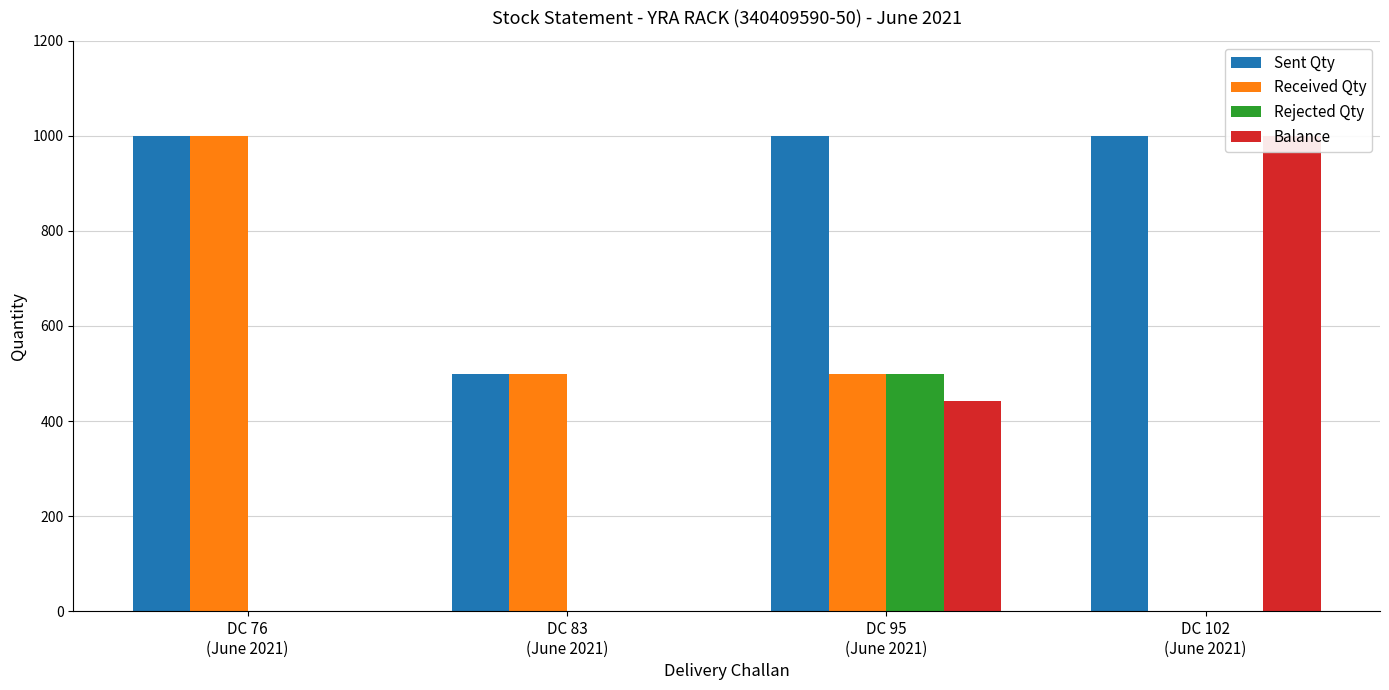

Rank the series at DC 95
(June 2021) from lowest to highest value.

Balance, Received Qty, Rejected Qty, Sent Qty